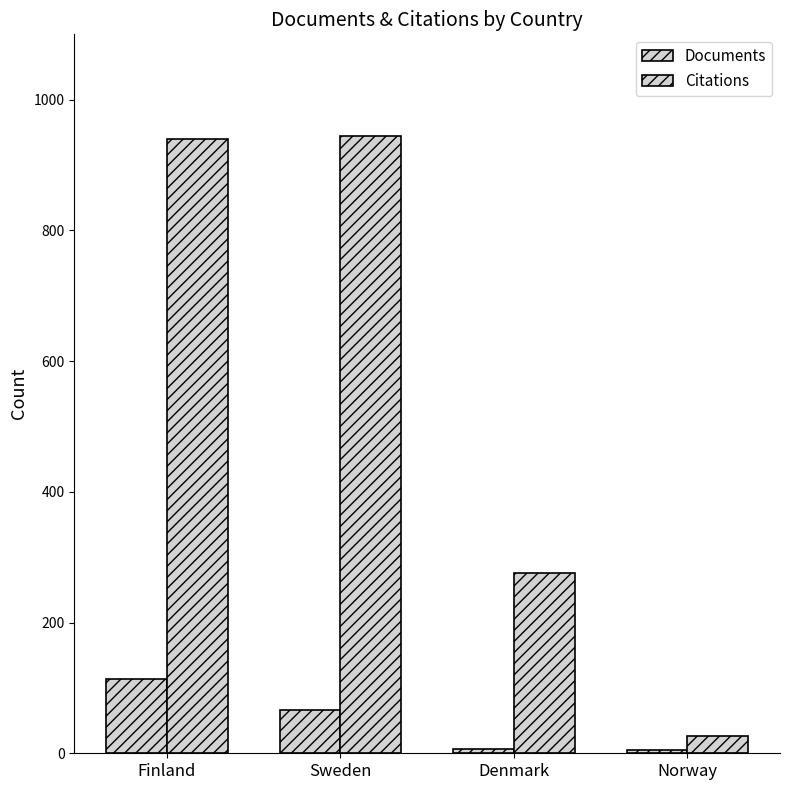

How many categories are shown in the chart?

4